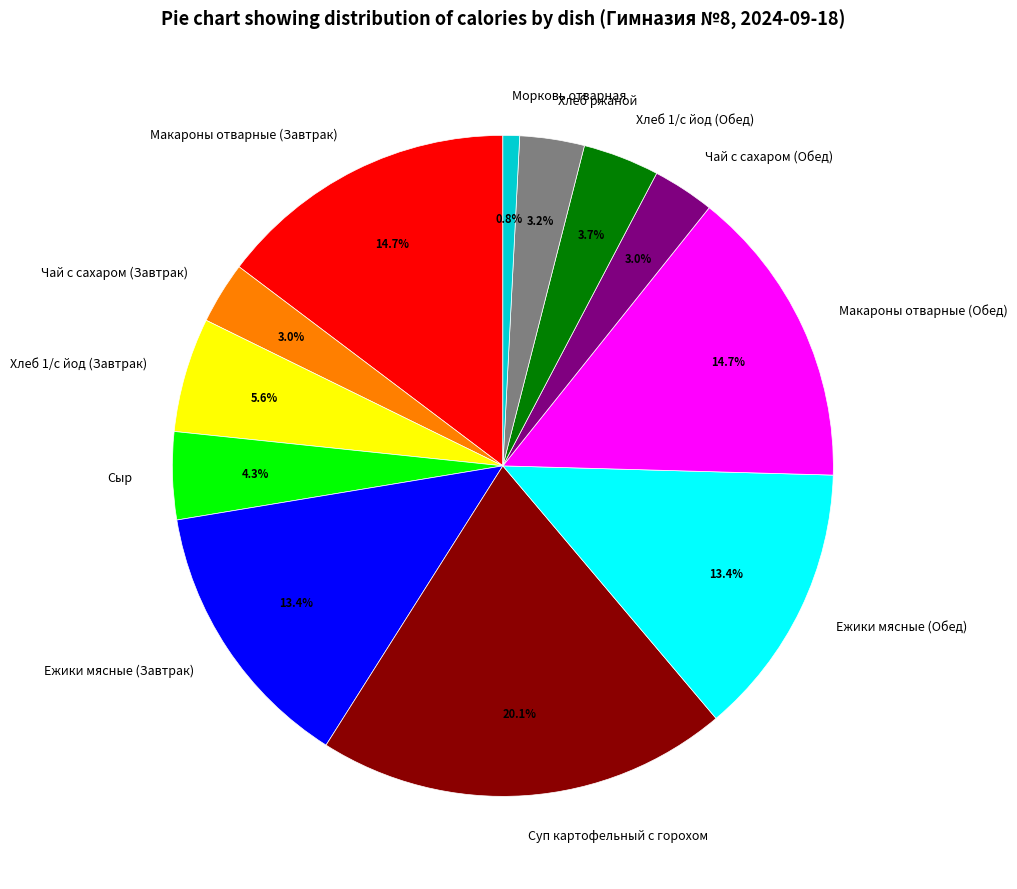

What portion of the pie excludes Сыр?

95.7%